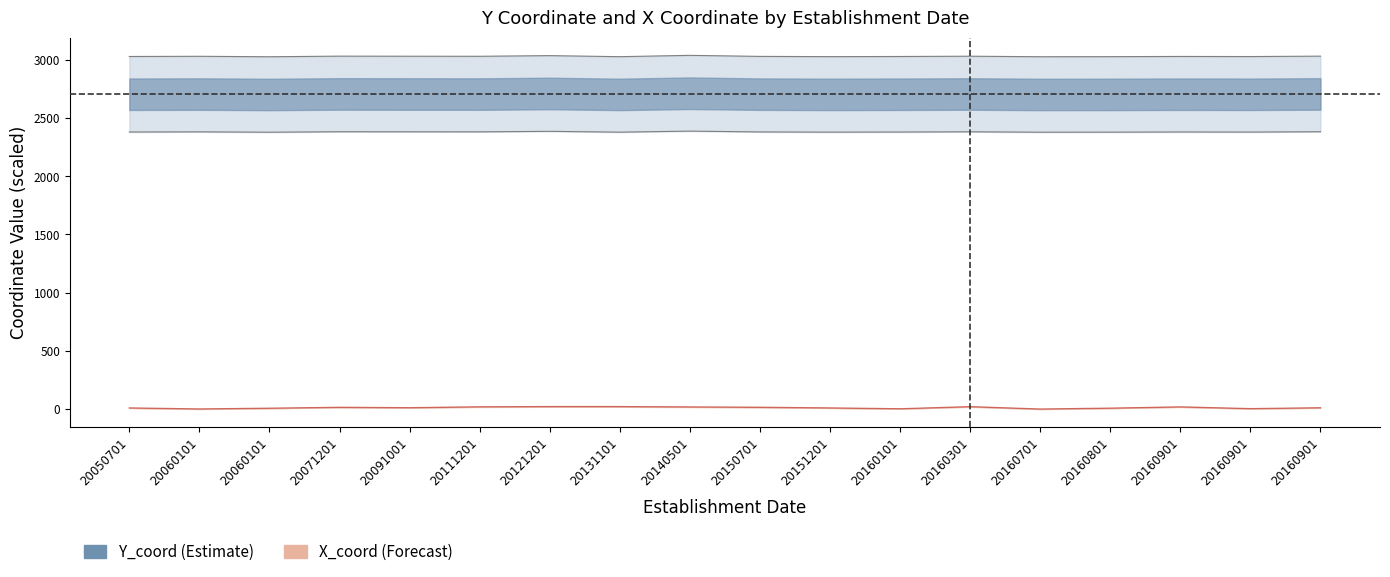

Which category has the lowest value across all series?

20160701